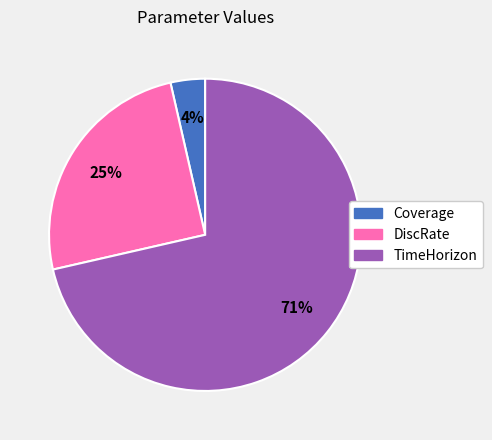

Which category has the biggest portion of the pie?

TimeHorizon